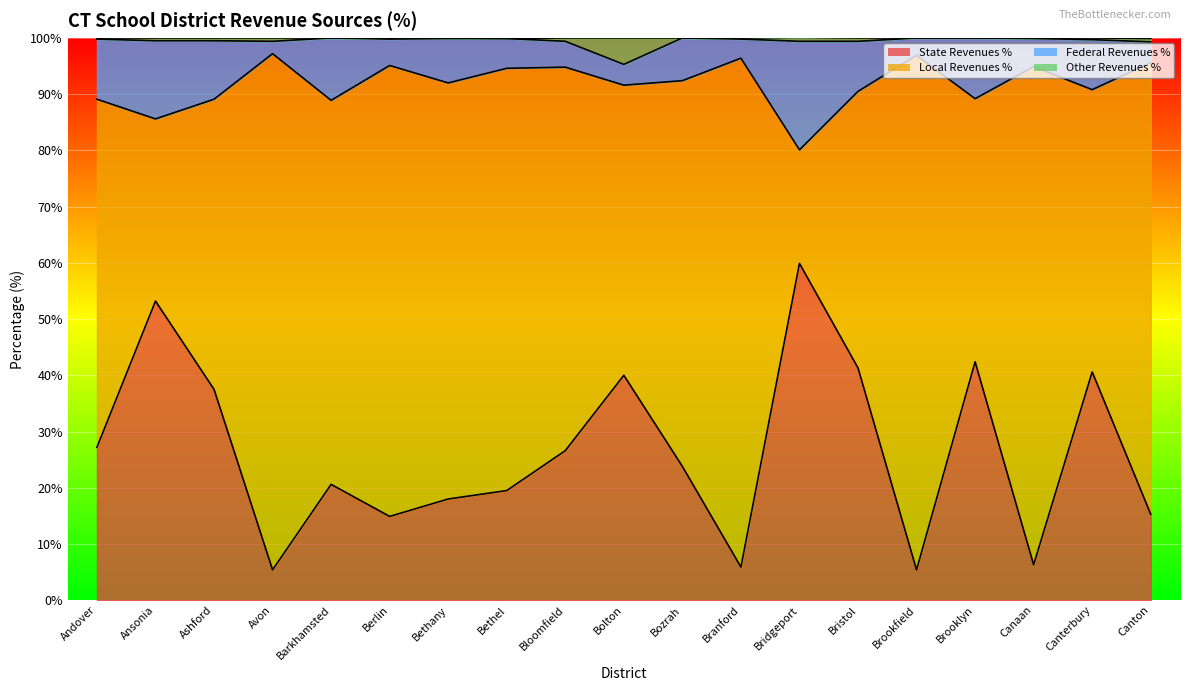

At which category does State Revenues % reach its first local valley?

Avon